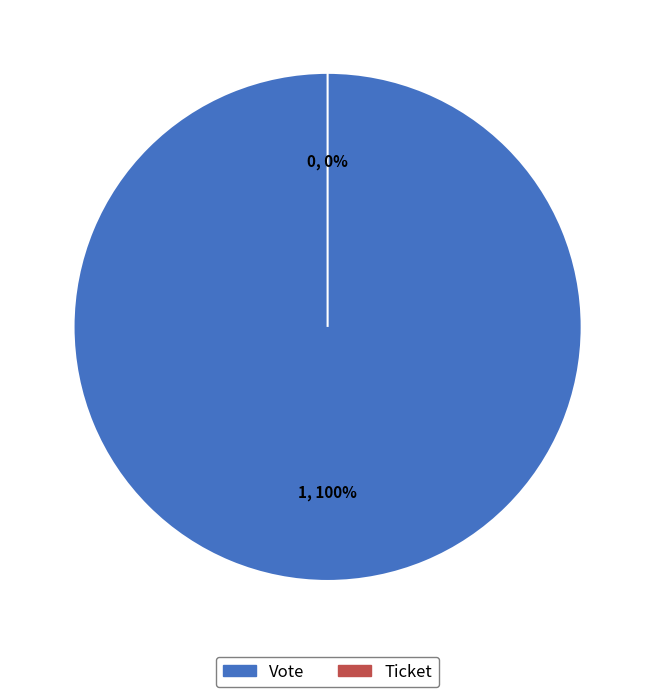

True or false: Vote accounts for 100% of the total.

True